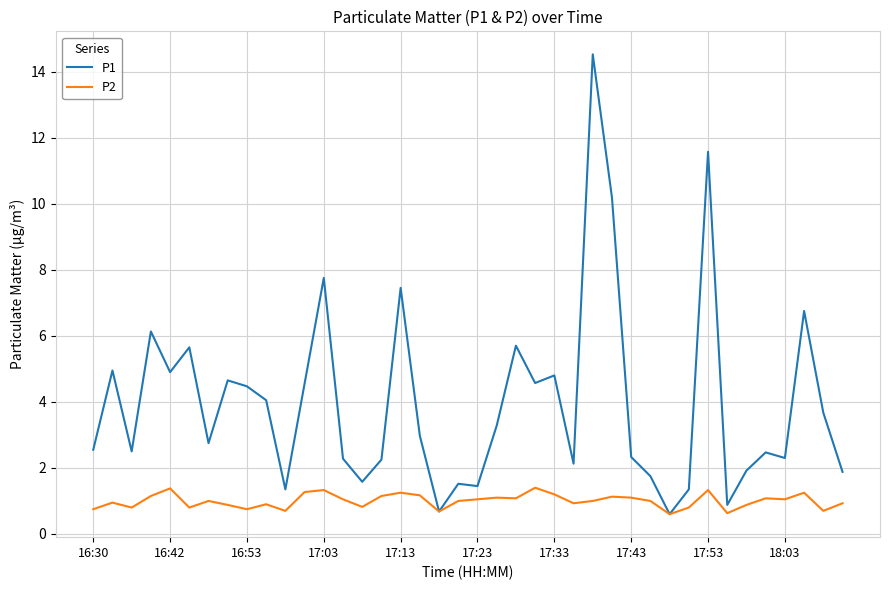

Which series has the widest spread of values?

P1